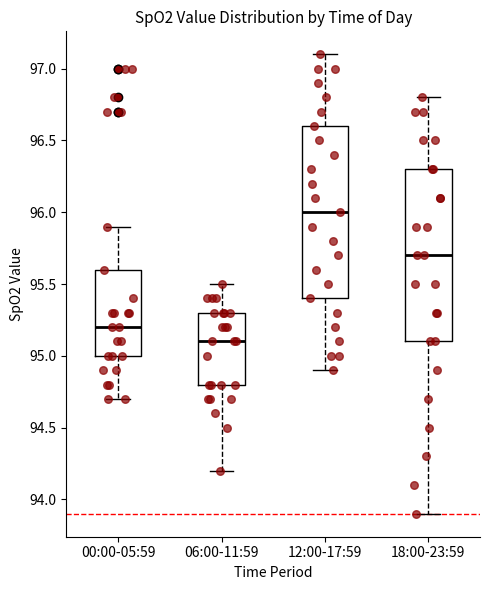

Reading left to right, read every box against the y-axis: the position of its median line, the range the box covers, and the ends of its whiskers. The values are not printed on the chart, so give them approximately, as read against the axis.

00:00-05:59: median 95.2, box 95.0 to 95.6, whiskers 94.7 to 95.9
06:00-11:59: median 95.1, box 94.8 to 95.3, whiskers 94.2 to 95.5
12:00-17:59: median 96.0, box 95.4 to 96.6, whiskers 94.9 to 97.1
18:00-23:59: median 95.7, box 95.1 to 96.3, whiskers 93.9 to 96.8